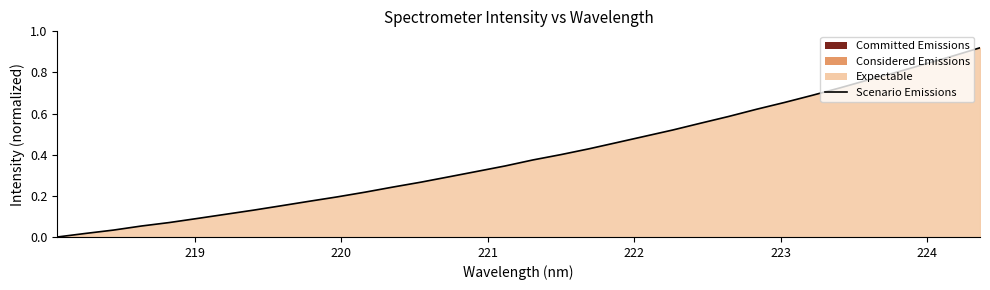

How many data points are above 0?

33